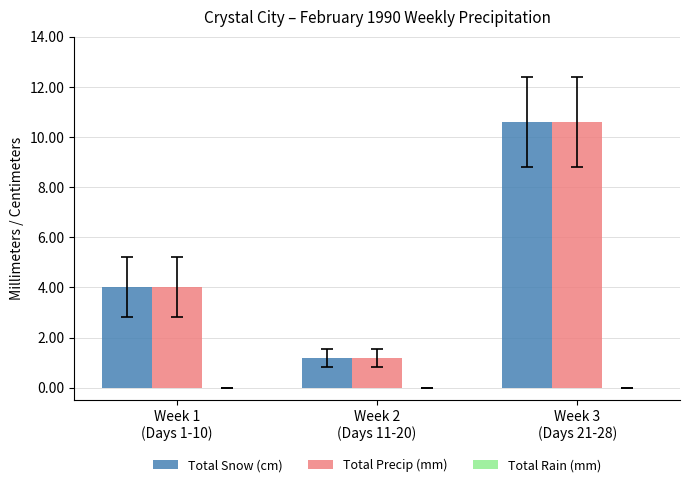

At how many categories does at least one series exceed 1?

3